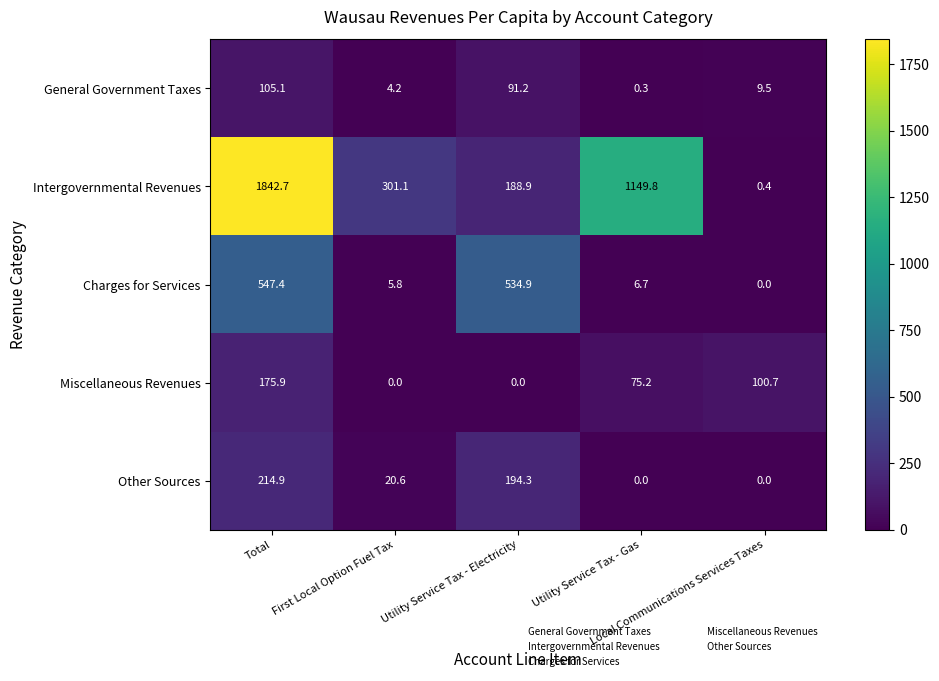

What is the spread (max minus min) of values at Local Communications Services Taxes?

100.7